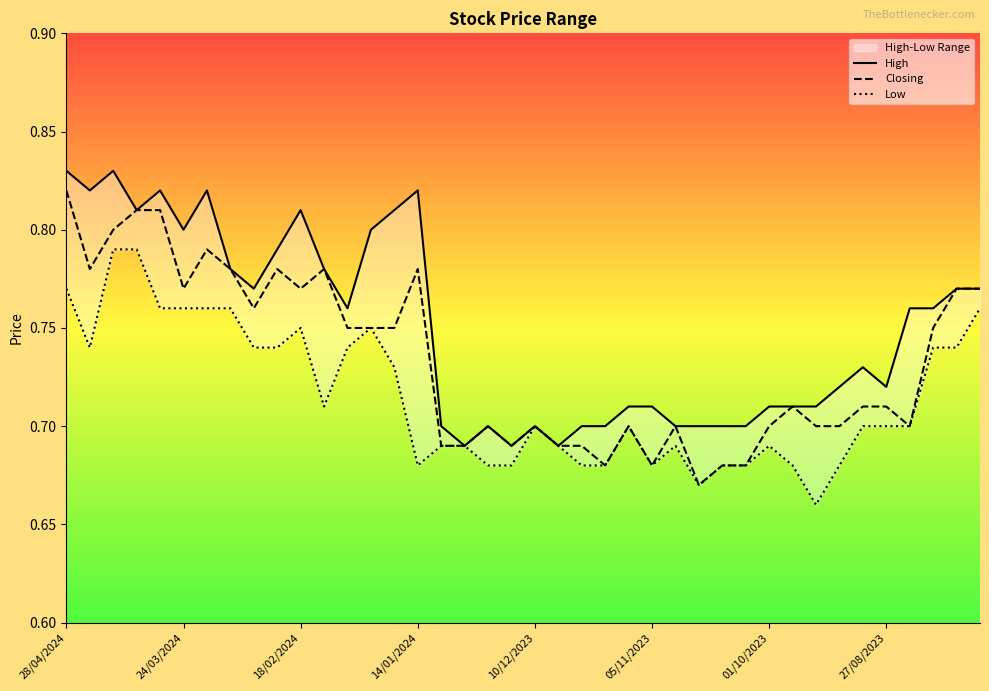

What is the difference between the highest and lowest values at 13?

0.1